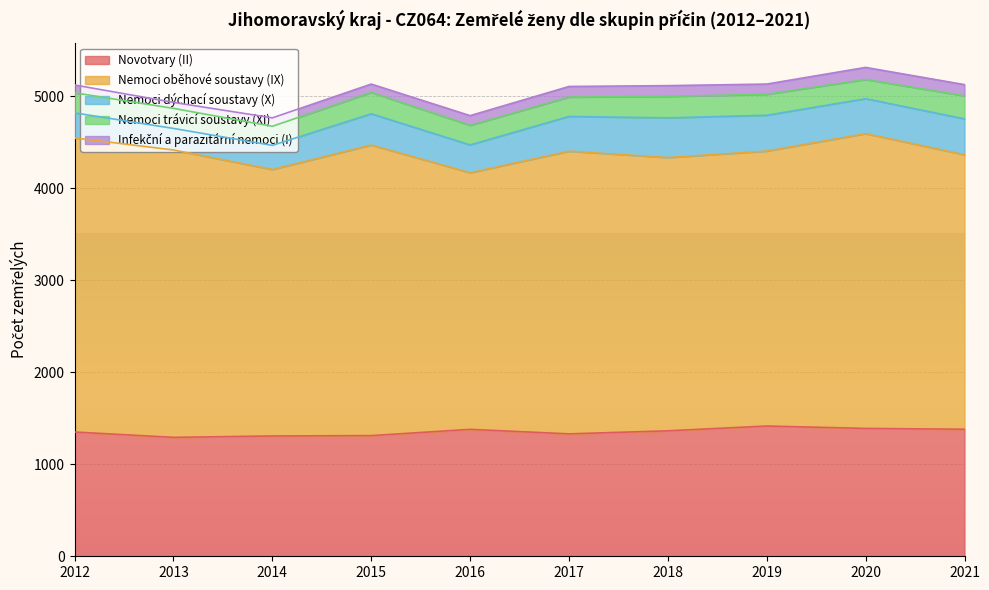

Does the chart display data point markers on the line(s)?

No